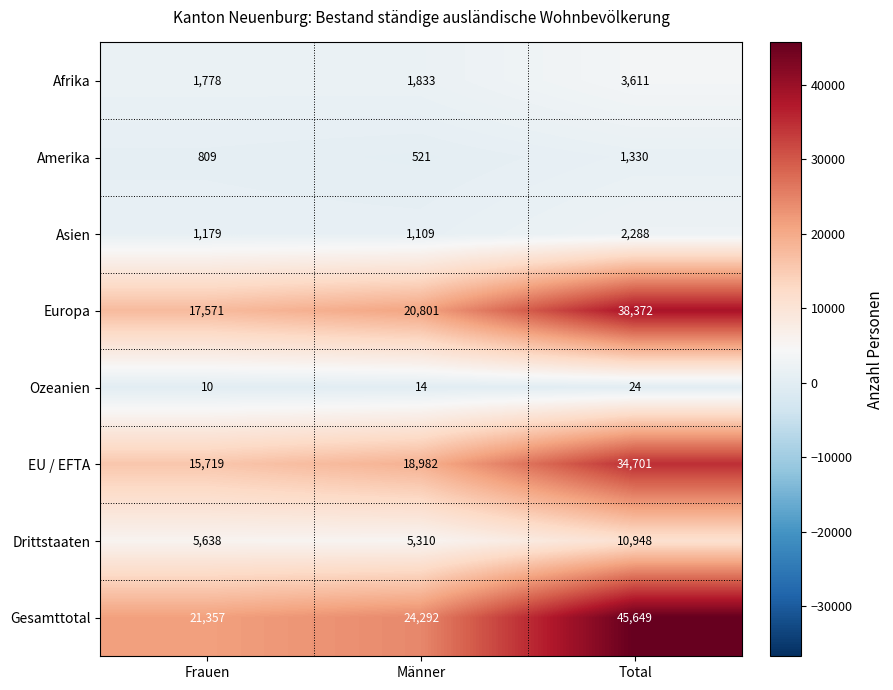

How many Amerika values are between 521 and 1330?

3